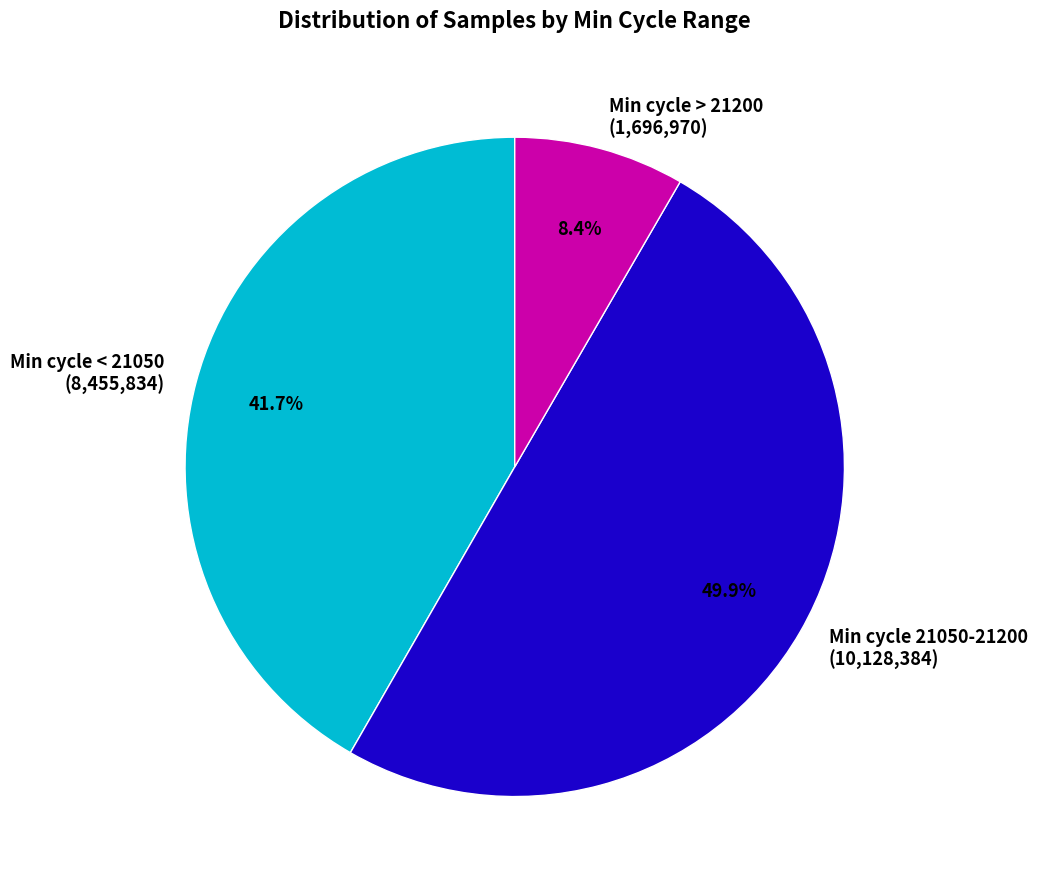

Approximately how many times larger is the value at Min cycle < 21050 (8,455,834) compared to Min cycle 21050-21200 (10,128,384)?

0.8